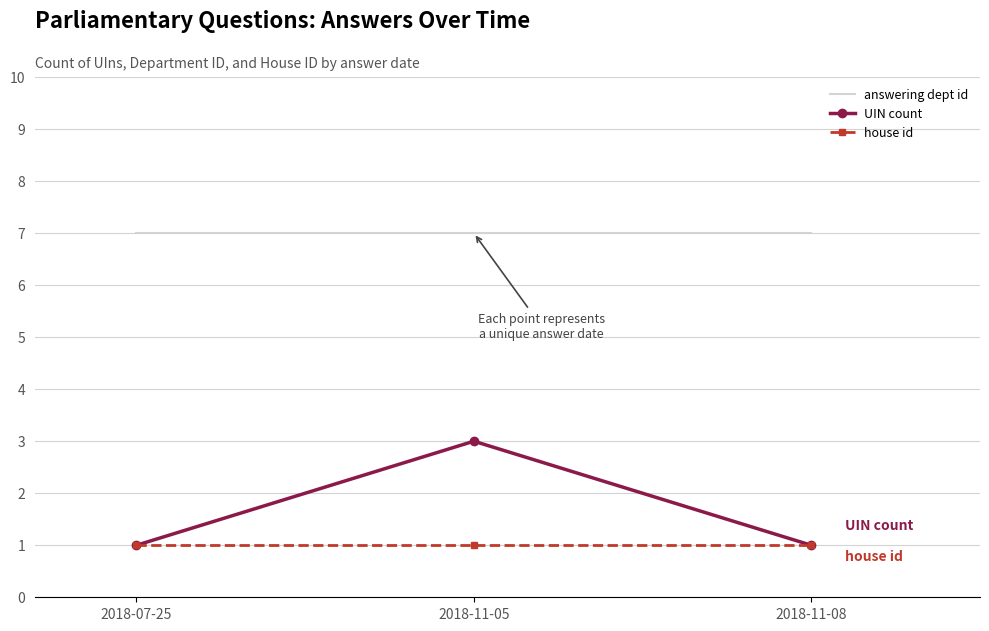

Which series has the largest total across all categories?

answering dept id